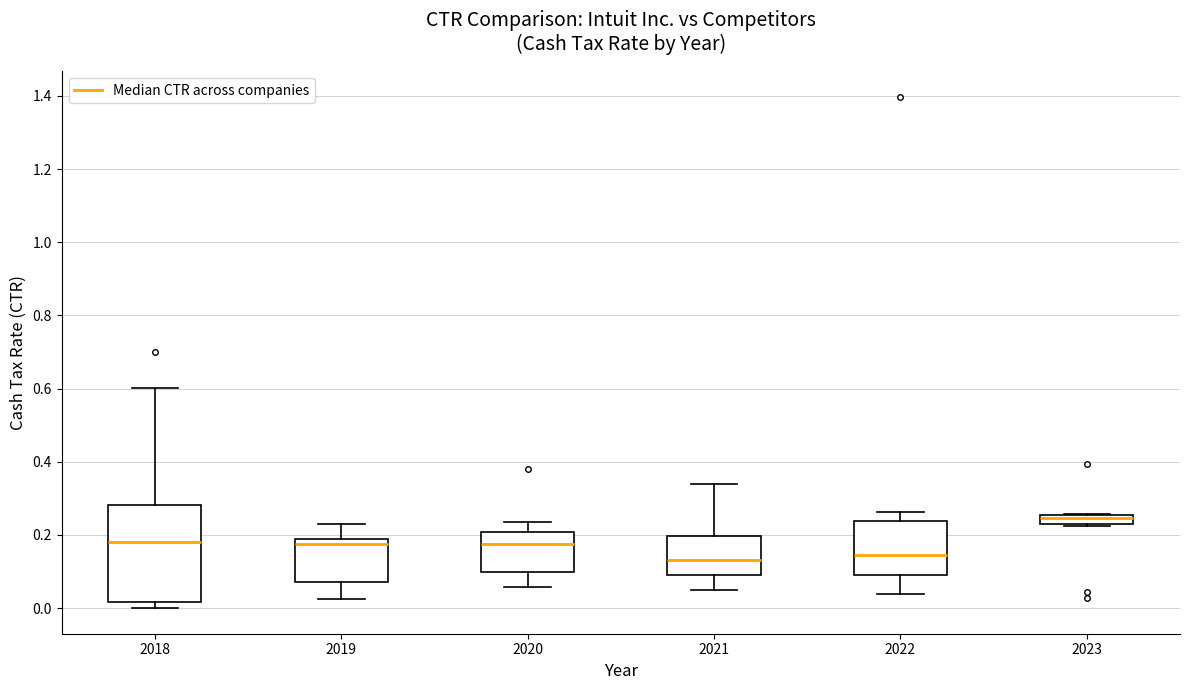

Which box is the tallest, from its lower edge to its upper edge?

2018